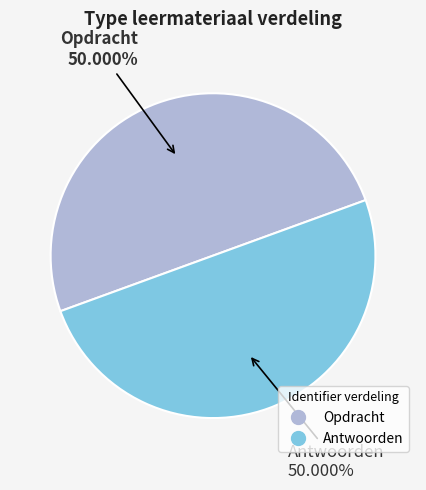

To the nearest percent, what percentage of the pie is Opdracht?

50%